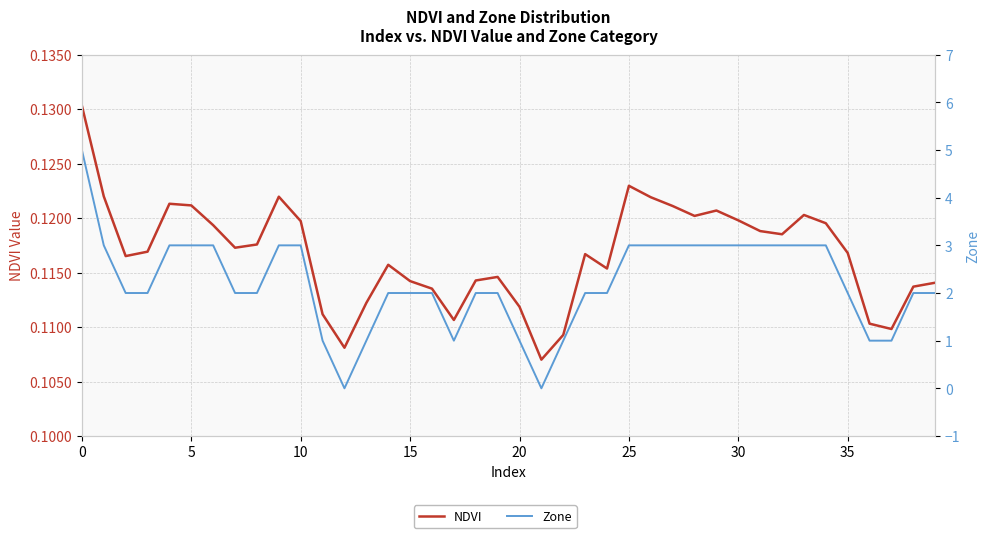

How many lines are shown in the chart?

2